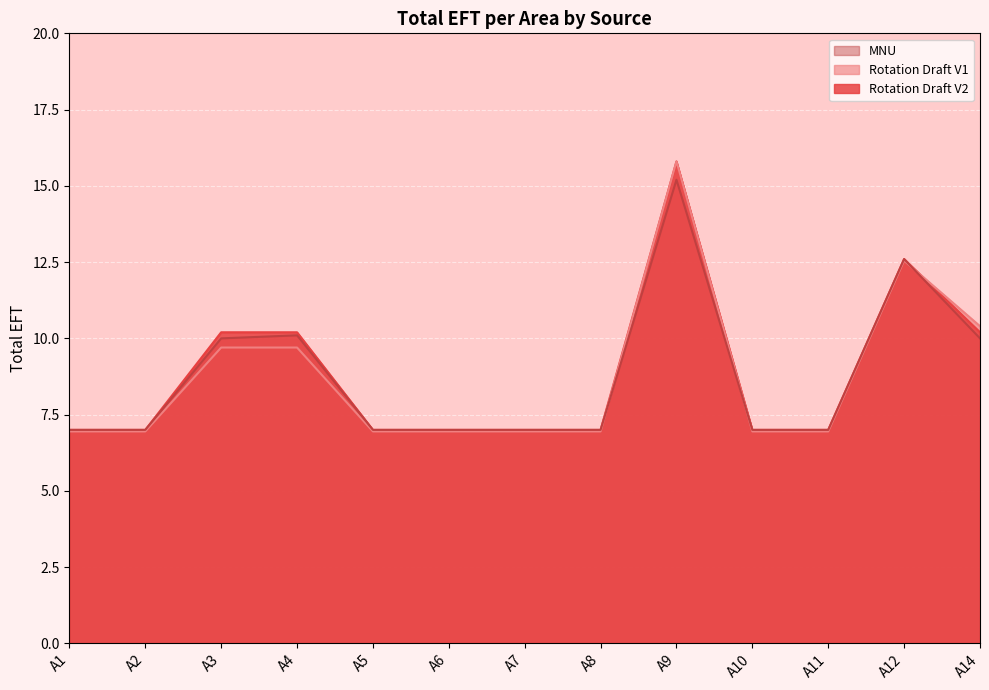

At which label does Rotation Draft V2 reach its minimum?

A1